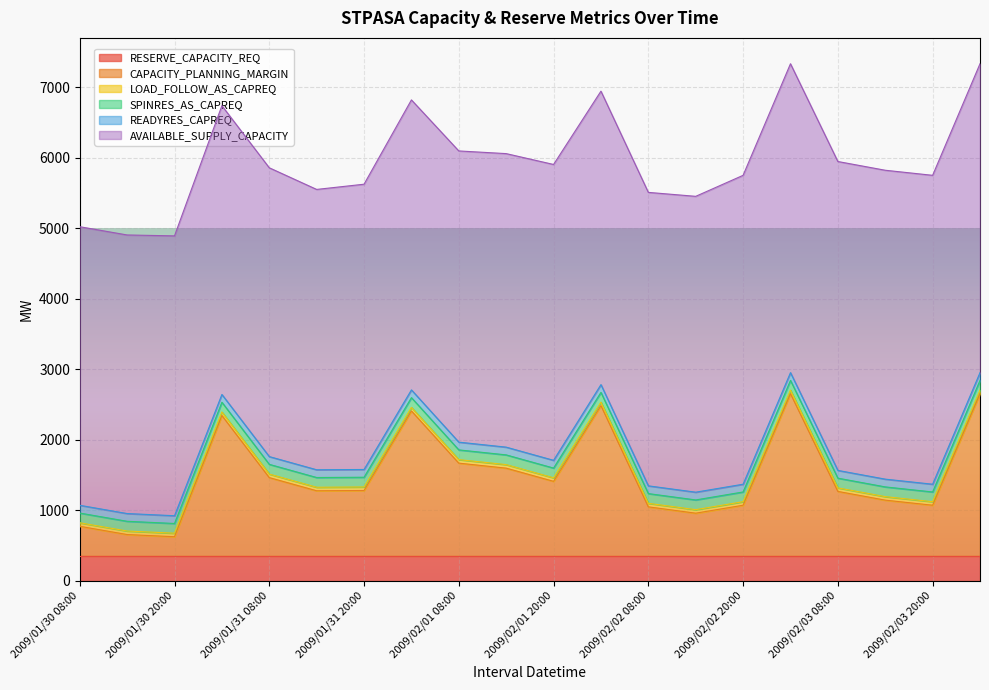

Is it true that READYRES_CAPREQ equals 70 at 2009/02/02 20:00?

False